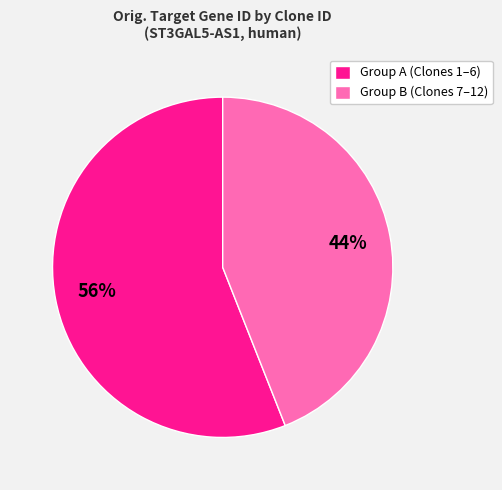

Which has a higher value, Group A (Clones 1–6) or Group B (Clones 7–12)?

Group A (Clones 1–6)